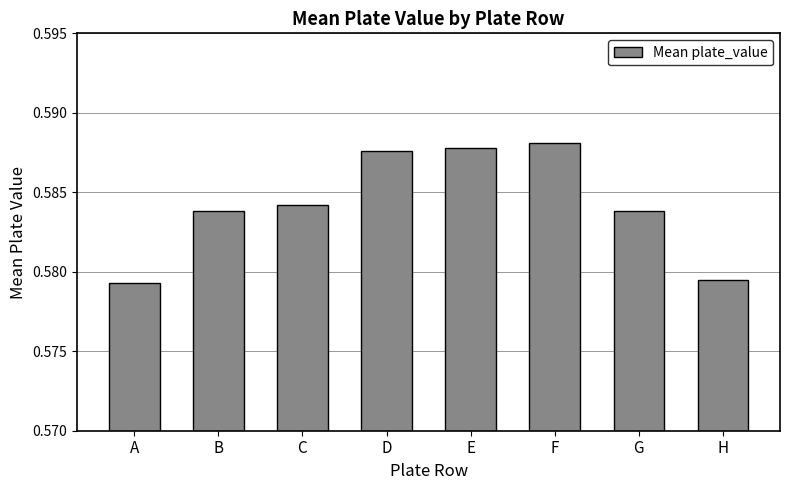

True or false: the data shows 0.8 at D.

False